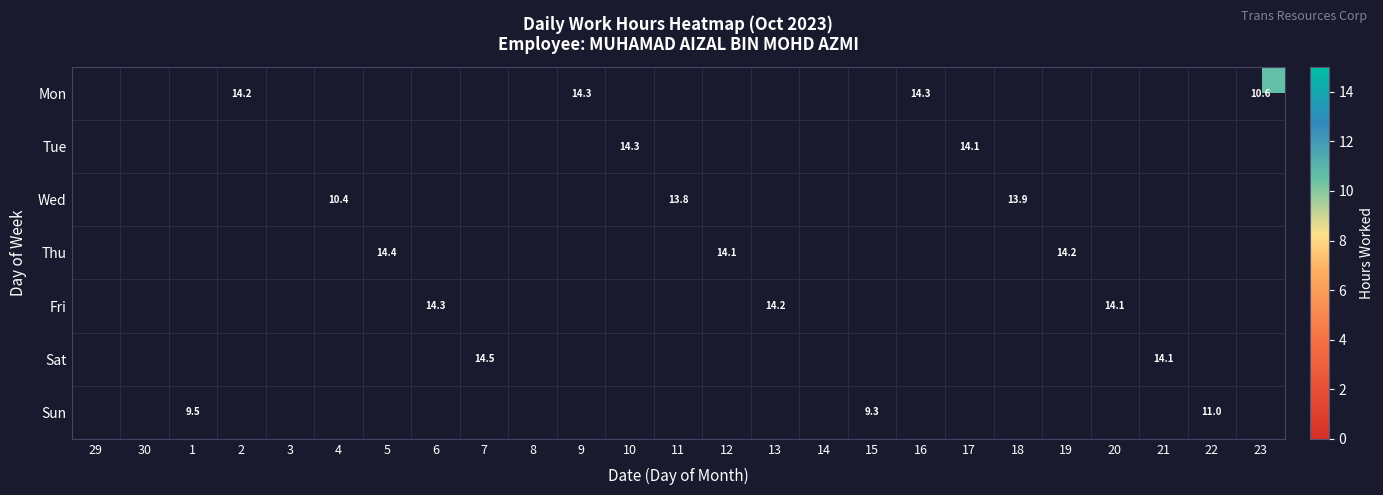

Is the value of Fri at 11 greater than the value of Mon at 4?

No